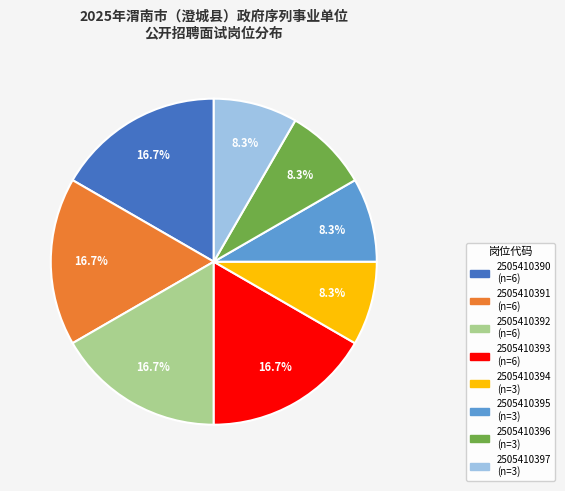

What percentage is the 2505410396 slice, to the nearest percent?

8%